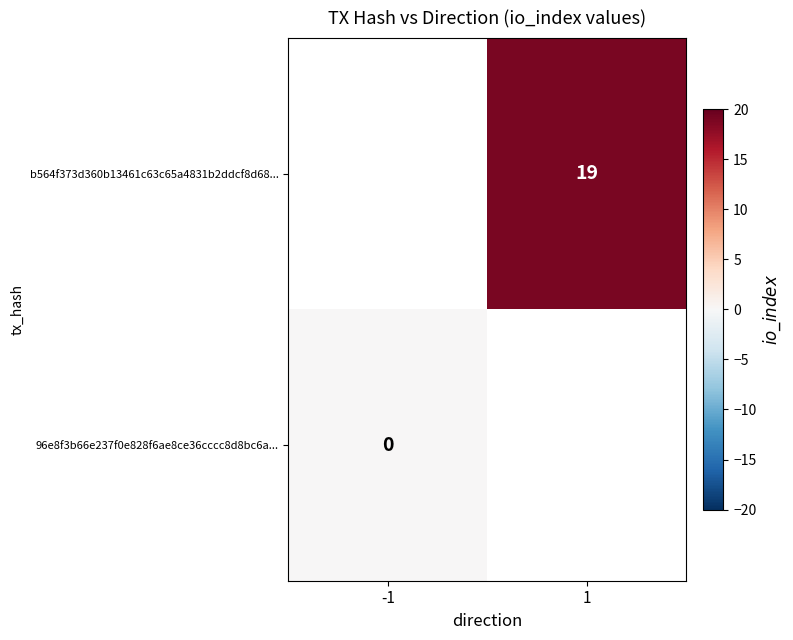

The value of b564f373d360b13461c63c65a4831b2ddcf8d68... at 1 is 19. True or false?

True